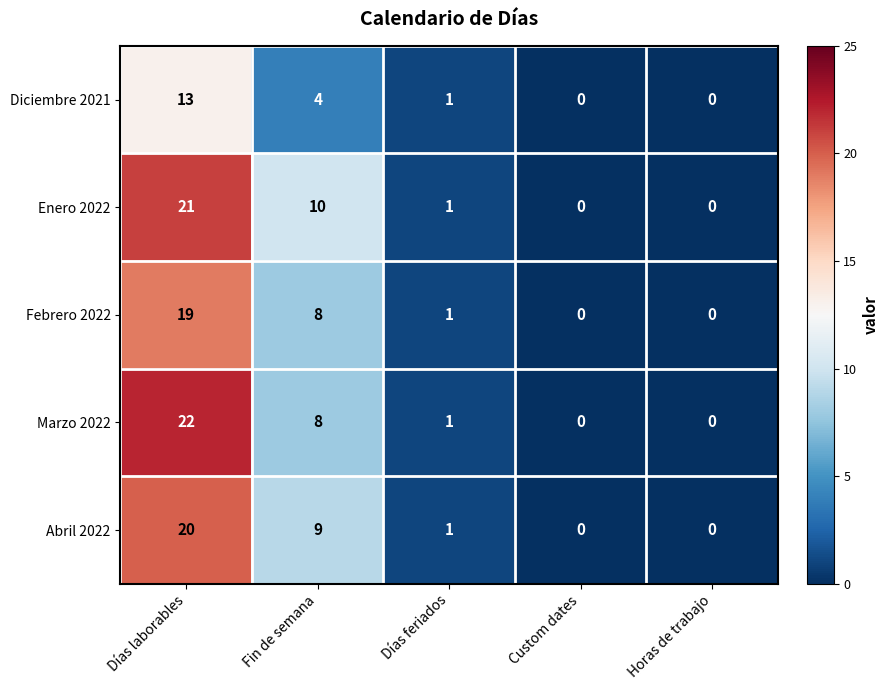

Reading right to left, transcribe all the data shown in this chart.

Diciembre 2021: Horas de trabajo=0	Custom dates=0	Días feriados=1	Fin de semana=4	Días laborables=13
Enero 2022: Horas de trabajo=0	Custom dates=0	Días feriados=1	Fin de semana=10	Días laborables=21
Febrero 2022: Horas de trabajo=0	Custom dates=0	Días feriados=1	Fin de semana=8	Días laborables=19
Marzo 2022: Horas de trabajo=0	Custom dates=0	Días feriados=1	Fin de semana=8	Días laborables=22
Abril 2022: Horas de trabajo=0	Custom dates=0	Días feriados=1	Fin de semana=9	Días laborables=20